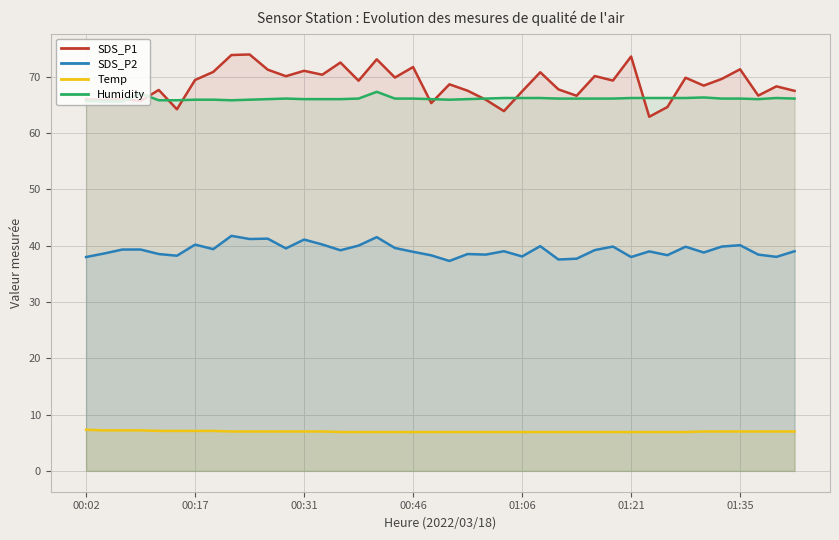

What is the maximum value for SDS_P2?

41.7